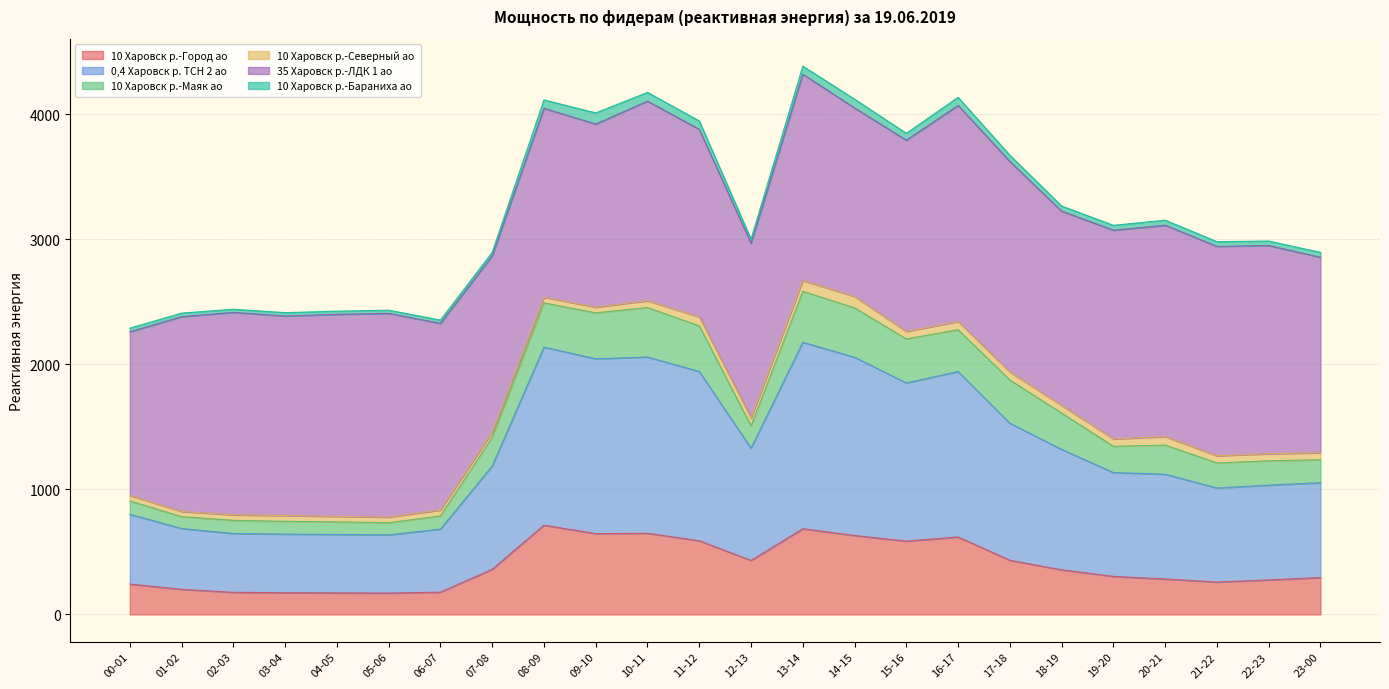

What is the sum of the 10 Харовск р.-Город ао values at 05-06 and 23-00?

466.5